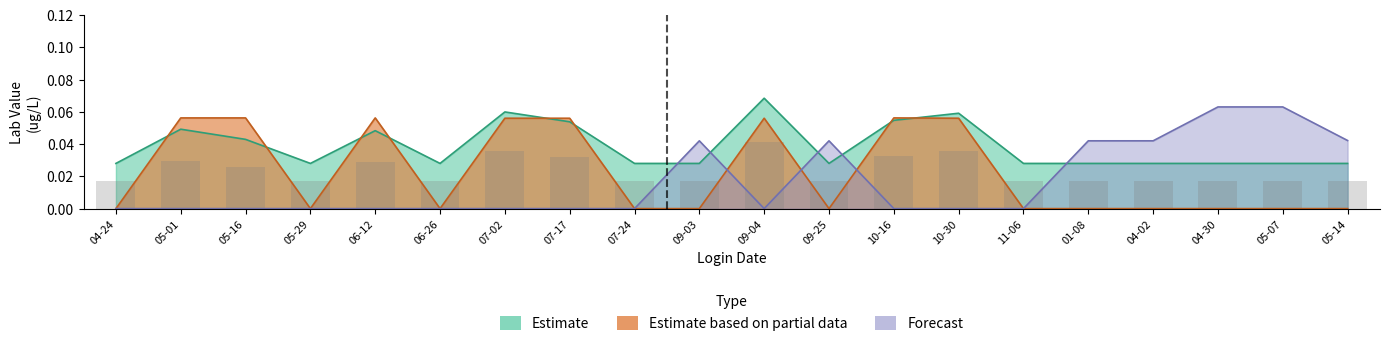

How many series are shown in this chart?

3